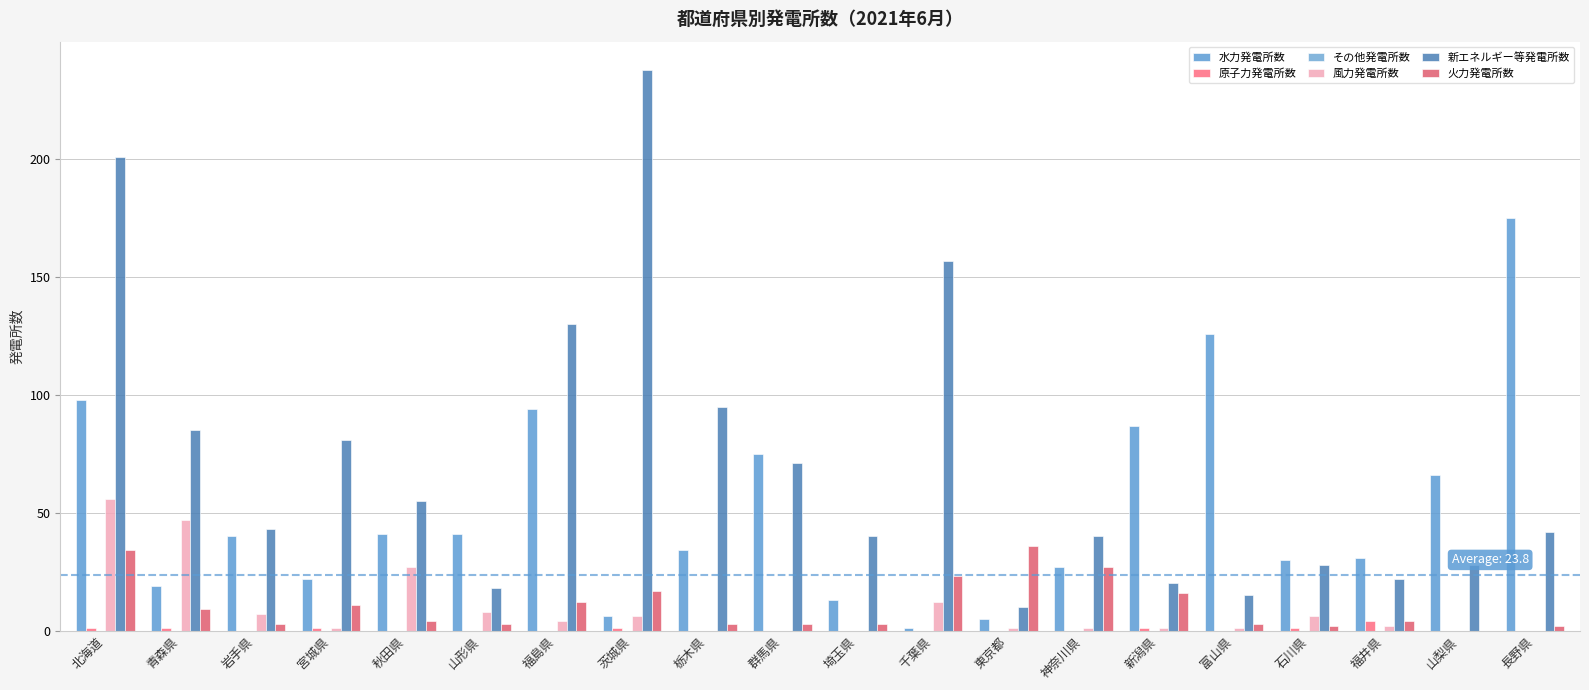

What is the difference between the highest and lowest values at 富山県?

126